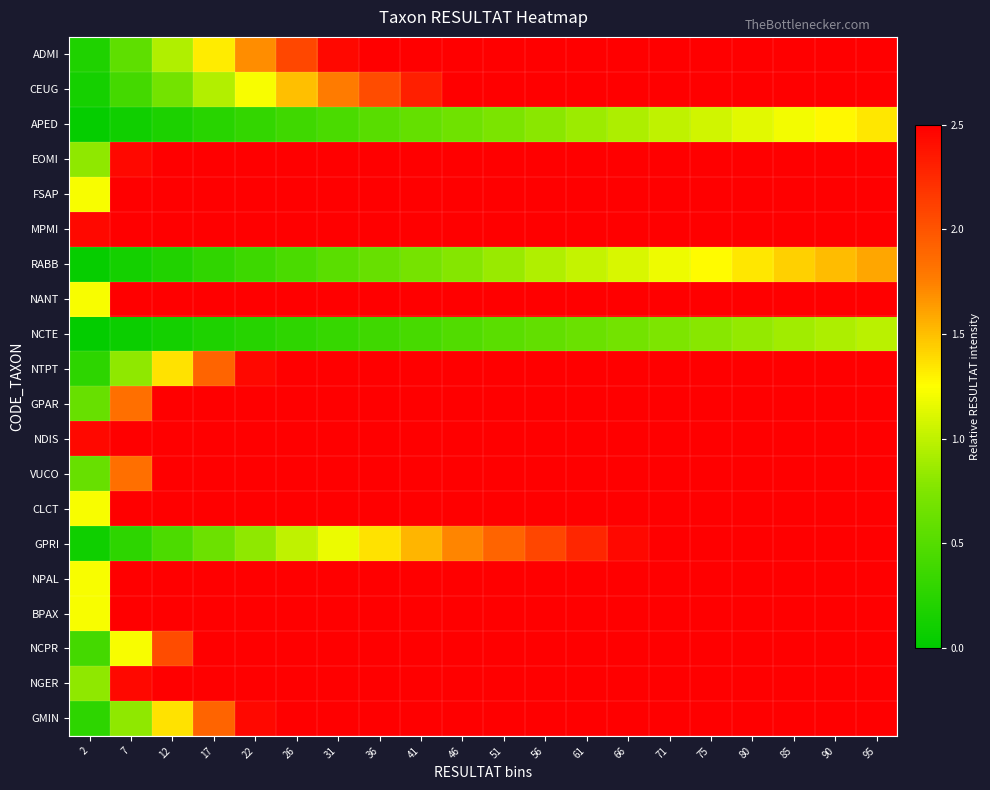

At which category is the sum across all series the highest?

95